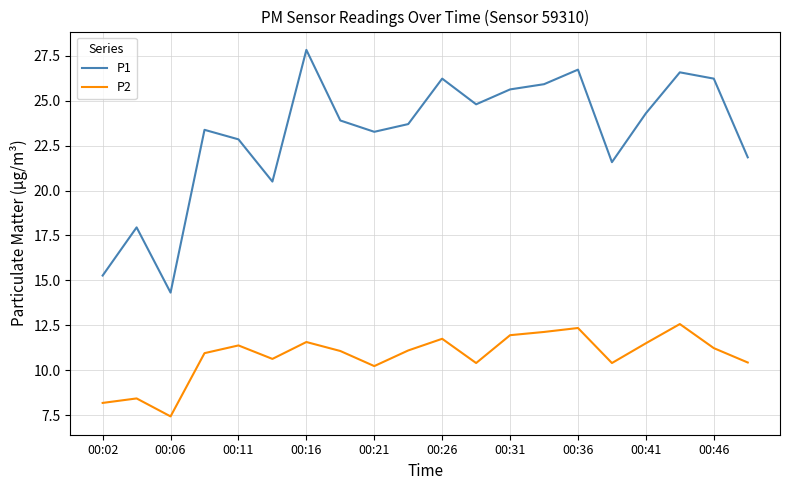

True or false: P2 and P1 intersect in this chart.

False